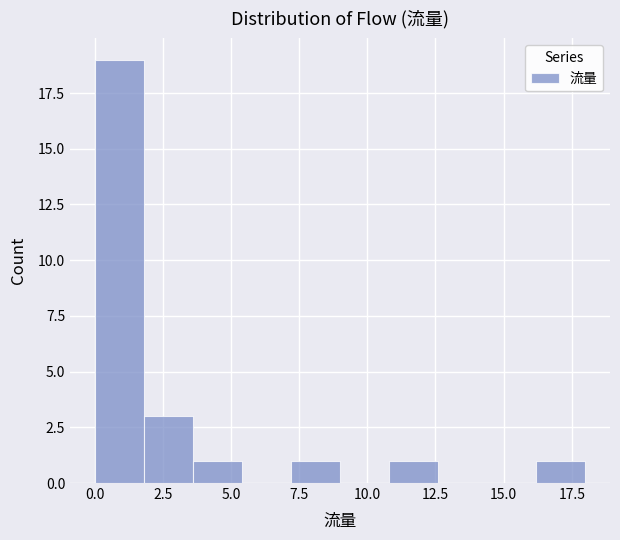

Read against the x-axis, roughly where is the centre of the tallest bar?

1.0